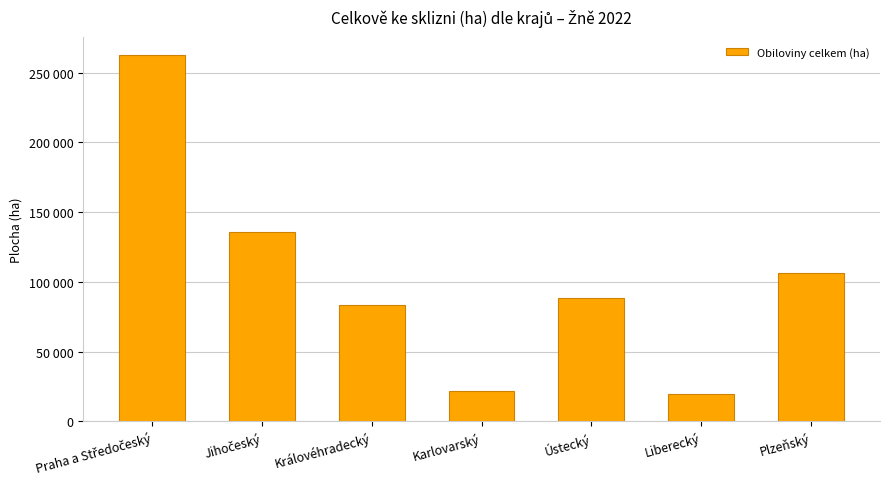

Reading left to right, list all the values displayed in this chart.

262543	135994	83364	21752	88287	19406	106122